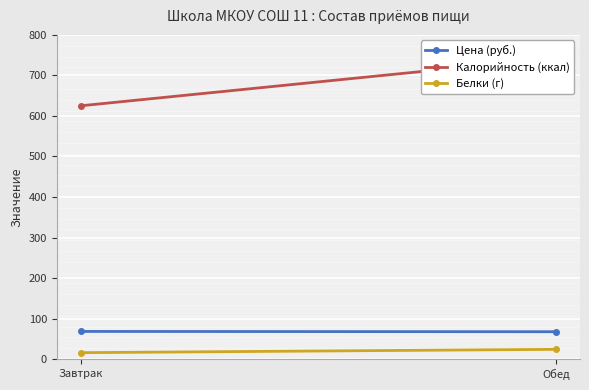

What is the label of the 1st point from the left?

Завтрак